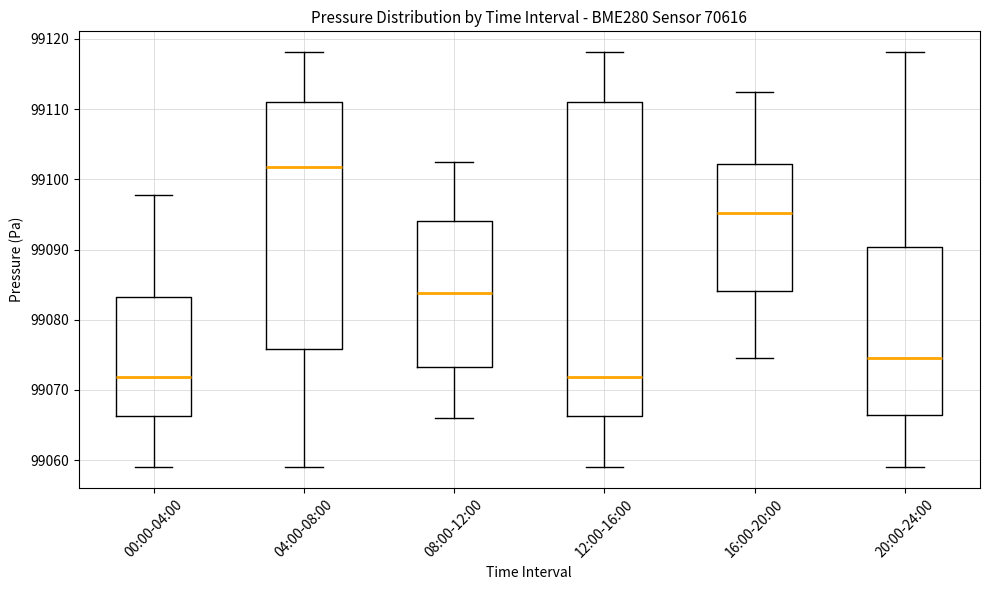

Comparing the boxes themselves (not the whiskers), which one is the tallest?

12:00-16:00